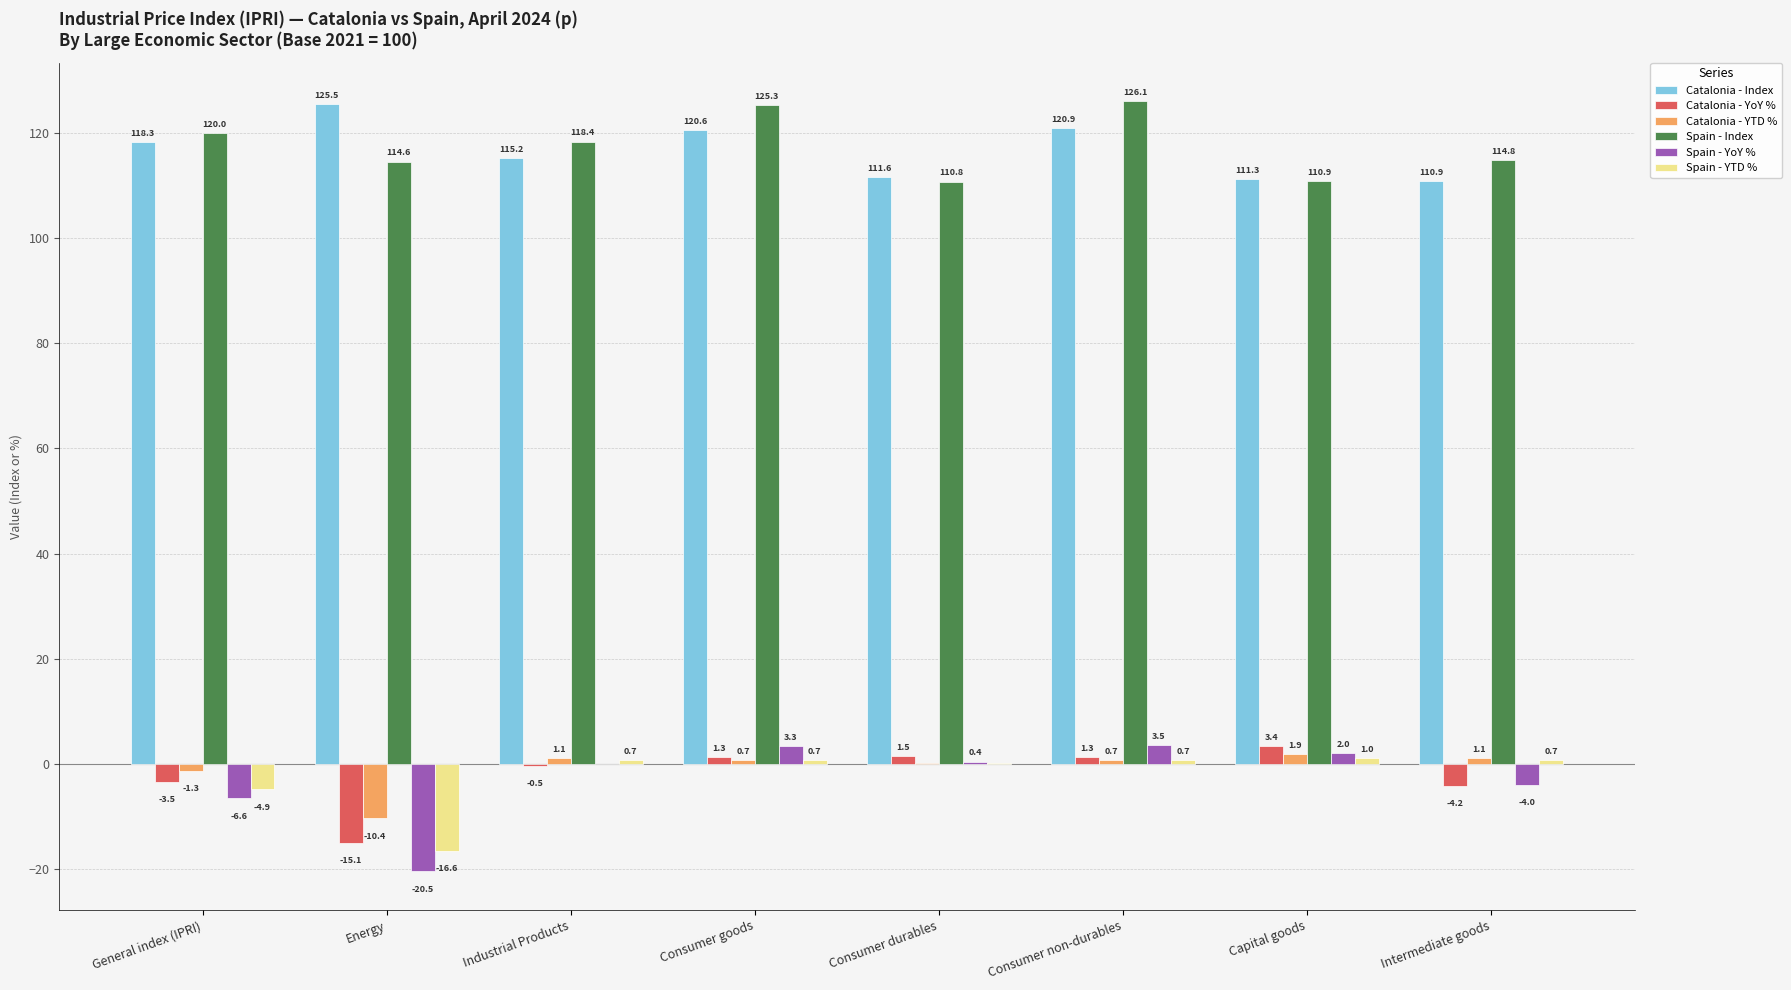

How many values in the Catalonia - Index series exceed 118?

4